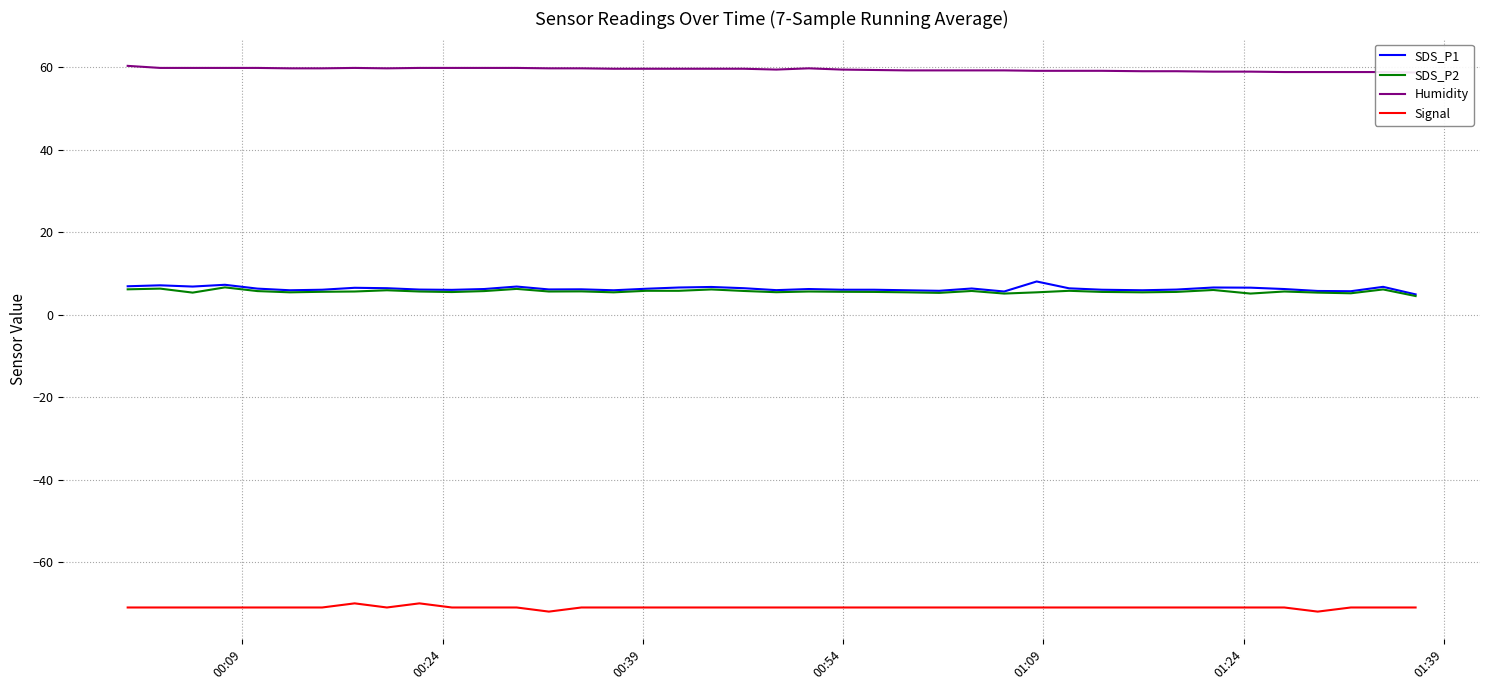

Rank the series by their maximum value, from highest to lowest.

Humidity, SDS_P1, SDS_P2, Signal